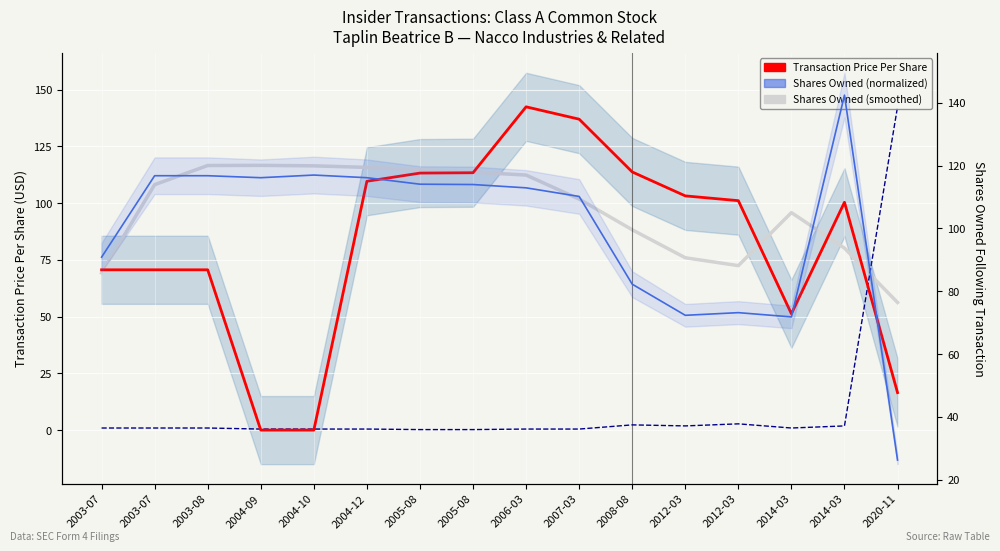

The value of Shares Owned (smoothed) at 2003-07 is 69.2. True or false?

True